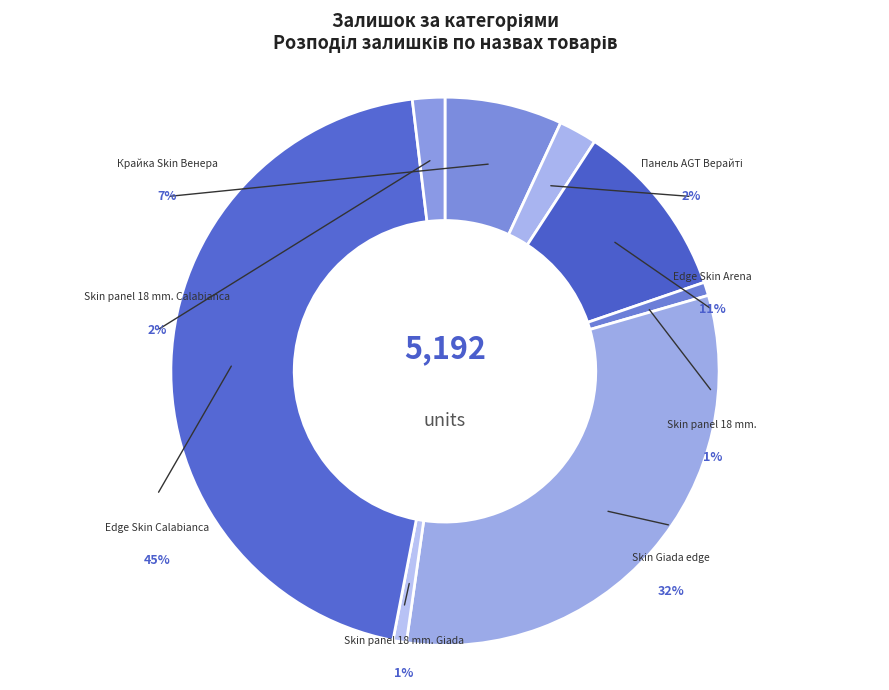

To the nearest percent, what portion does Edge Skin Calabianca represent?

45%